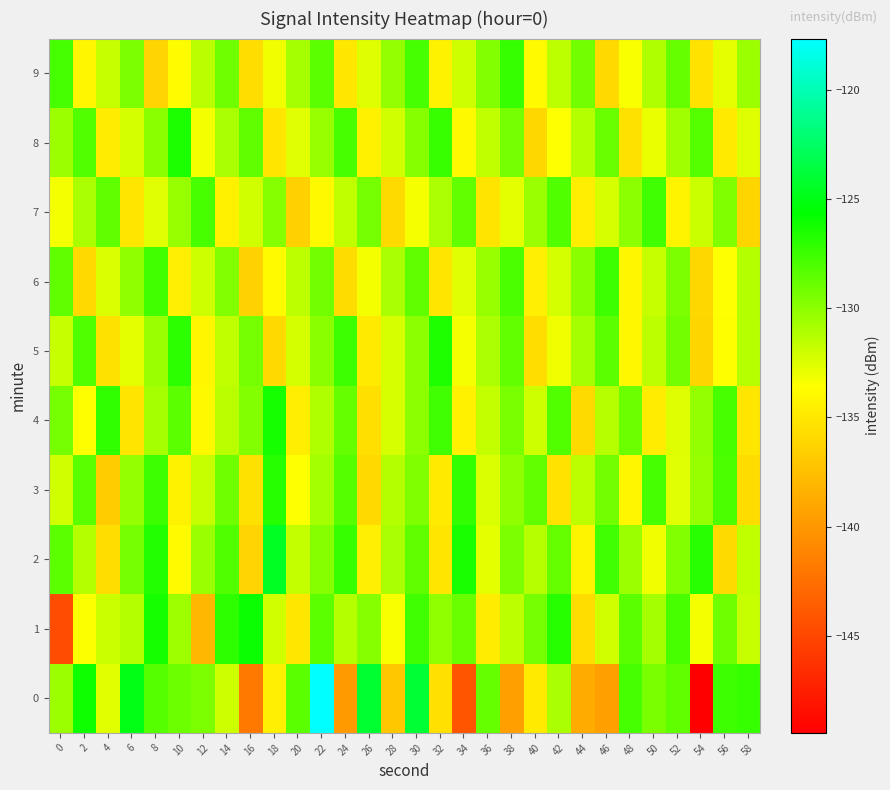

Reading left to right, transcribe all the data shown in this chart.

0: 0=-130.5	2=-126.1	4=-132.7	6=-125.0	8=-128.3	10=-129.0	12=-129.5	14=-132.0	16=-141.8	18=-134.5	20=-128.4	22=-117.7	24=-139.7	26=-124.1	28=-137.0	30=-124.0	32=-135.5	34=-144.0	36=-128.8	38=-139.5	40=-134.8	42=-130.9	44=-138.7	46=-139.4	48=-127.8	50=-129.4	52=-128.6	54=-149.4	56=-127.6	58=-127.3
1: 0=-144.6	2=-133.4	4=-131.9	6=-131.2	8=-126.3	10=-130.5	12=-138.0	14=-127.1	16=-126.0	18=-132.1	20=-135.0	22=-128.5	24=-131.2	26=-129.8	28=-133.4	30=-127.6	32=-130.1	34=-128.9	36=-134.7	38=-131.5	40=-129.3	42=-126.8	44=-135.6	46=-132.1	48=-128.4	50=-130.7	52=-127.9	54=-133.2	56=-129.1	58=-131.8
2: 0=-128.5	2=-131.2	4=-135.6	6=-129.3	8=-126.7	10=-133.8	12=-130.4	14=-128.1	16=-136.2	18=-124.5	20=-131.7	22=-129.8	24=-127.3	26=-134.5	28=-130.9	30=-128.6	32=-135.1	34=-126.4	36=-132.7	38=-129.5	40=-131.3	42=-128.8	44=-134.2	46=-127.6	48=-130.5	50=-133.1	52=-129.7	54=-126.9	56=-135.8	58=-131.6
3: 0=-132.1	2=-128.4	4=-136.7	6=-130.2	8=-127.5	10=-134.3	12=-131.8	14=-129.1	16=-135.4	18=-126.8	20=-133.5	22=-130.7	24=-128.3	26=-135.9	28=-131.2	30=-129.6	32=-134.8	34=-127.2	36=-132.4	38=-130.1	40=-128.7	42=-135.3	44=-131.5	46=-129.2	48=-134.1	50=-127.8	52=-132.6	54=-130.3	56=-128.0	58=-135.7
4: 0=-129.3	2=-133.6	4=-127.1	6=-135.2	8=-130.8	10=-128.5	12=-133.9	14=-131.4	16=-129.7	18=-126.3	20=-134.6	22=-131.1	24=-128.8	26=-135.5	28=-132.3	30=-130.0	32=-127.6	34=-134.4	36=-131.7	38=-129.4	40=-132.0	42=-128.2	44=-135.8	46=-131.3	48=-129.0	50=-134.7	52=-132.5	54=-130.2	56=-127.9	58=-135.1
5: 0=-131.8	2=-128.1	4=-135.4	6=-132.7	8=-130.4	10=-127.0	12=-134.1	14=-131.6	16=-129.3	18=-135.9	20=-132.2	22=-129.9	24=-127.5	26=-134.8	28=-132.3	30=-130.0	32=-126.6	34=-133.3	36=-131.0	38=-128.7	40=-135.6	42=-133.1	44=-130.8	46=-128.5	48=-134.0	50=-131.5	52=-129.2	54=-136.1	56=-133.6	58=-131.3
6: 0=-128.6	2=-135.9	4=-132.4	6=-130.1	8=-127.7	10=-134.5	12=-132.0	14=-129.7	16=-136.3	18=-133.8	20=-131.5	22=-129.2	24=-135.7	26=-133.2	28=-130.9	30=-128.6	32=-135.1	34=-132.6	36=-130.3	38=-128.0	40=-134.5	42=-132.2	44=-129.9	46=-127.5	48=-134.1	50=-131.8	52=-129.5	54=-136.0	56=-133.5	58=-131.2
7: 0=-133.2	2=-130.9	4=-128.6	6=-135.1	8=-132.6	10=-130.3	12=-127.9	14=-134.4	16=-132.1	18=-129.8	20=-136.4	22=-133.9	24=-131.6	26=-129.3	28=-135.8	30=-133.3	32=-131.0	34=-128.7	36=-135.2	38=-132.7	40=-130.4	42=-128.1	44=-134.6	46=-132.3	48=-130.0	50=-127.6	52=-134.2	54=-131.9	56=-129.6	58=-136.1
8: 0=-130.5	2=-128.2	4=-134.7	6=-132.2	8=-129.9	10=-126.5	12=-133.2	14=-130.9	16=-128.6	18=-135.1	20=-132.6	22=-130.3	24=-127.9	26=-134.4	28=-132.1	30=-129.8	32=-127.4	34=-133.9	36=-131.6	38=-129.3	40=-136.0	42=-133.5	44=-131.2	46=-128.9	48=-135.4	50=-132.9	52=-130.6	54=-128.3	56=-134.8	58=-132.5
9: 0=-127.8	2=-134.1	4=-131.8	6=-129.5	8=-136.2	10=-133.7	12=-131.4	14=-129.1	16=-135.6	18=-133.1	20=-130.8	22=-128.5	24=-135.0	26=-132.5	28=-130.2	30=-127.8	32=-134.3	34=-132.0	36=-129.7	38=-127.3	40=-133.8	42=-131.5	44=-129.2	46=-135.9	48=-133.4	50=-131.1	52=-128.8	54=-135.3	56=-132.8	58=-130.5